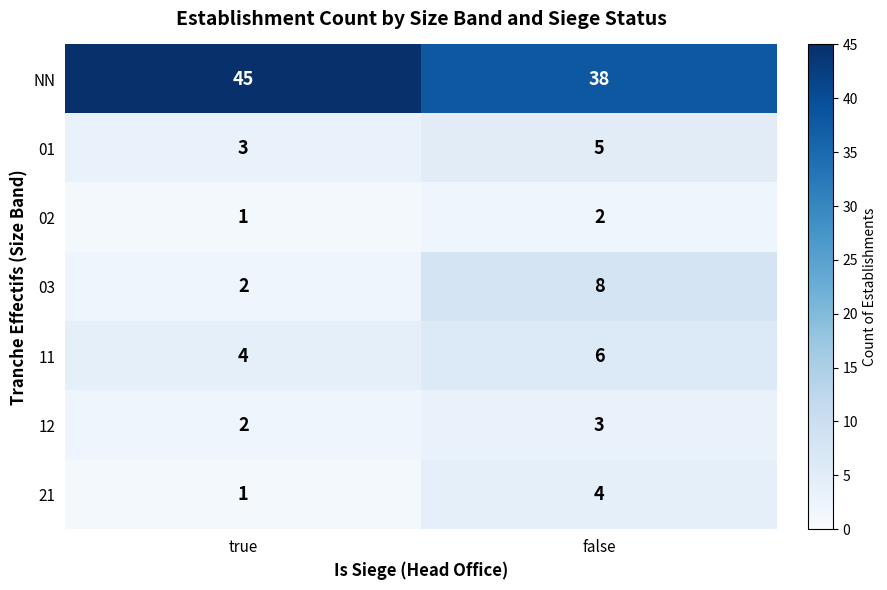

What is the minimum value shown in the chart?

1